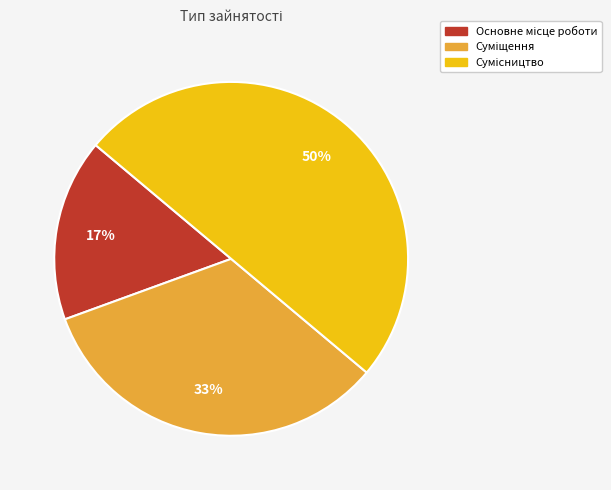

To the nearest percent, what is the difference between the largest and smallest slice percentages?

33%